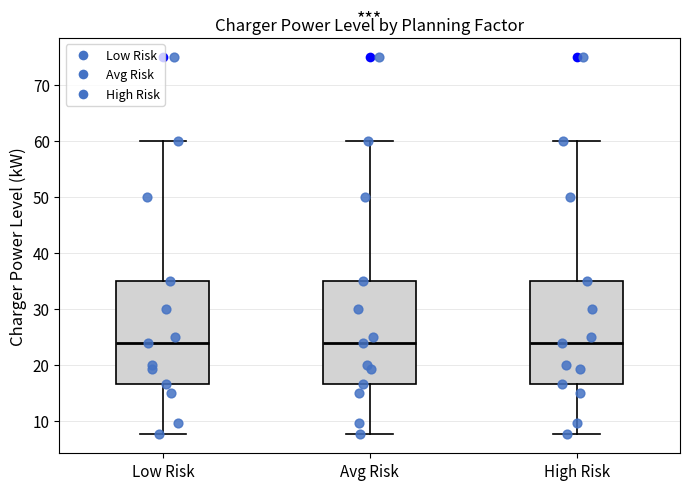

Where is the lower edge of the box for Low Risk on the y-axis? The values are not printed on the chart, so give them approximately, as read against the axis.

17